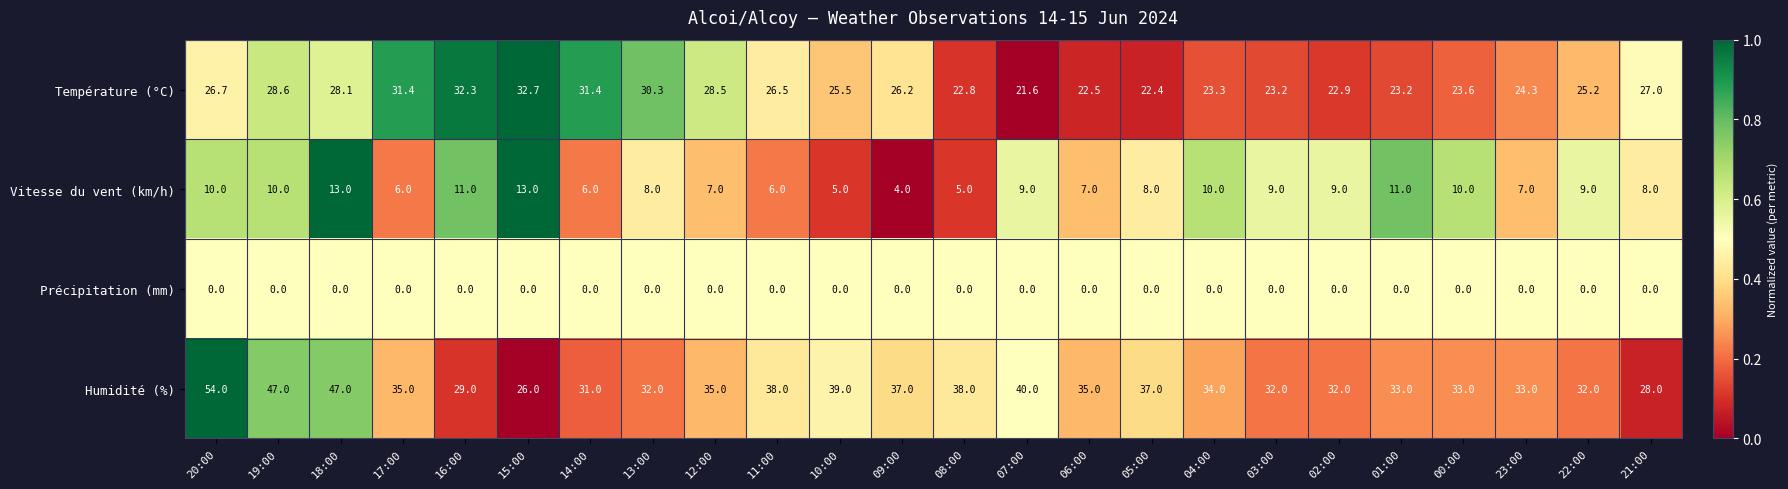

At 20:00, list the series in order from smallest to largest.

Précipitation (mm), Vitesse du vent (km/h), Température (°C), Humidité (%)